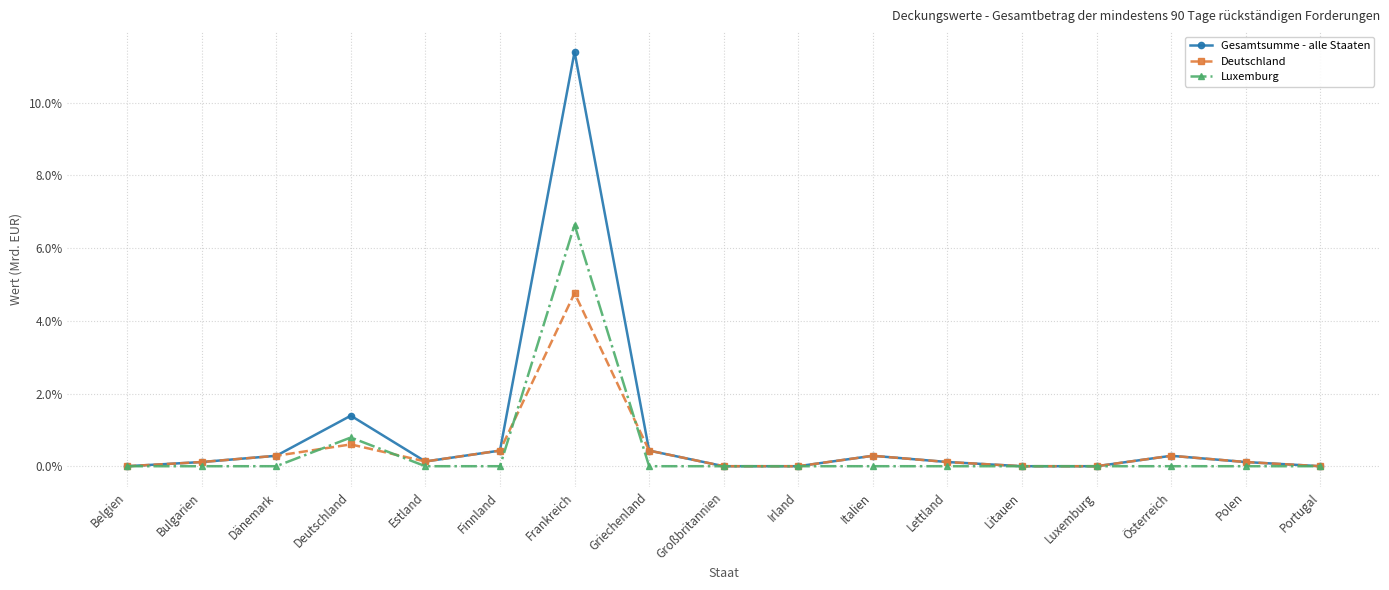

Does the chart display data point markers on the line(s)?

Yes